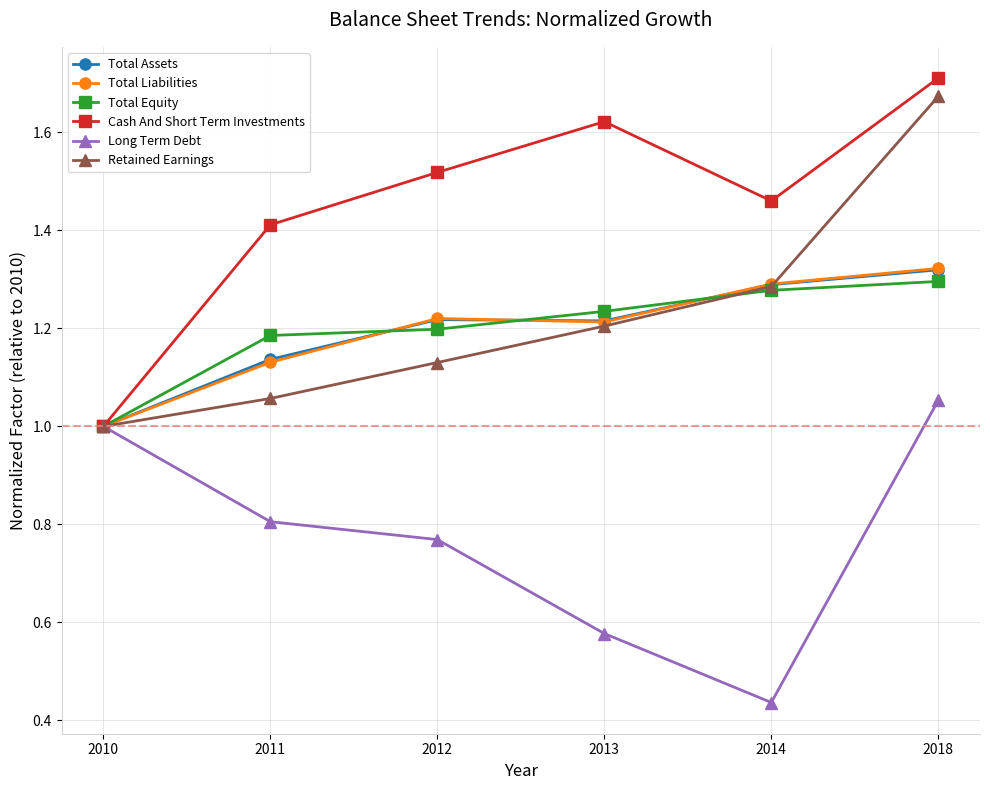

Which category has the lowest value in the Long Term Debt series?

2014